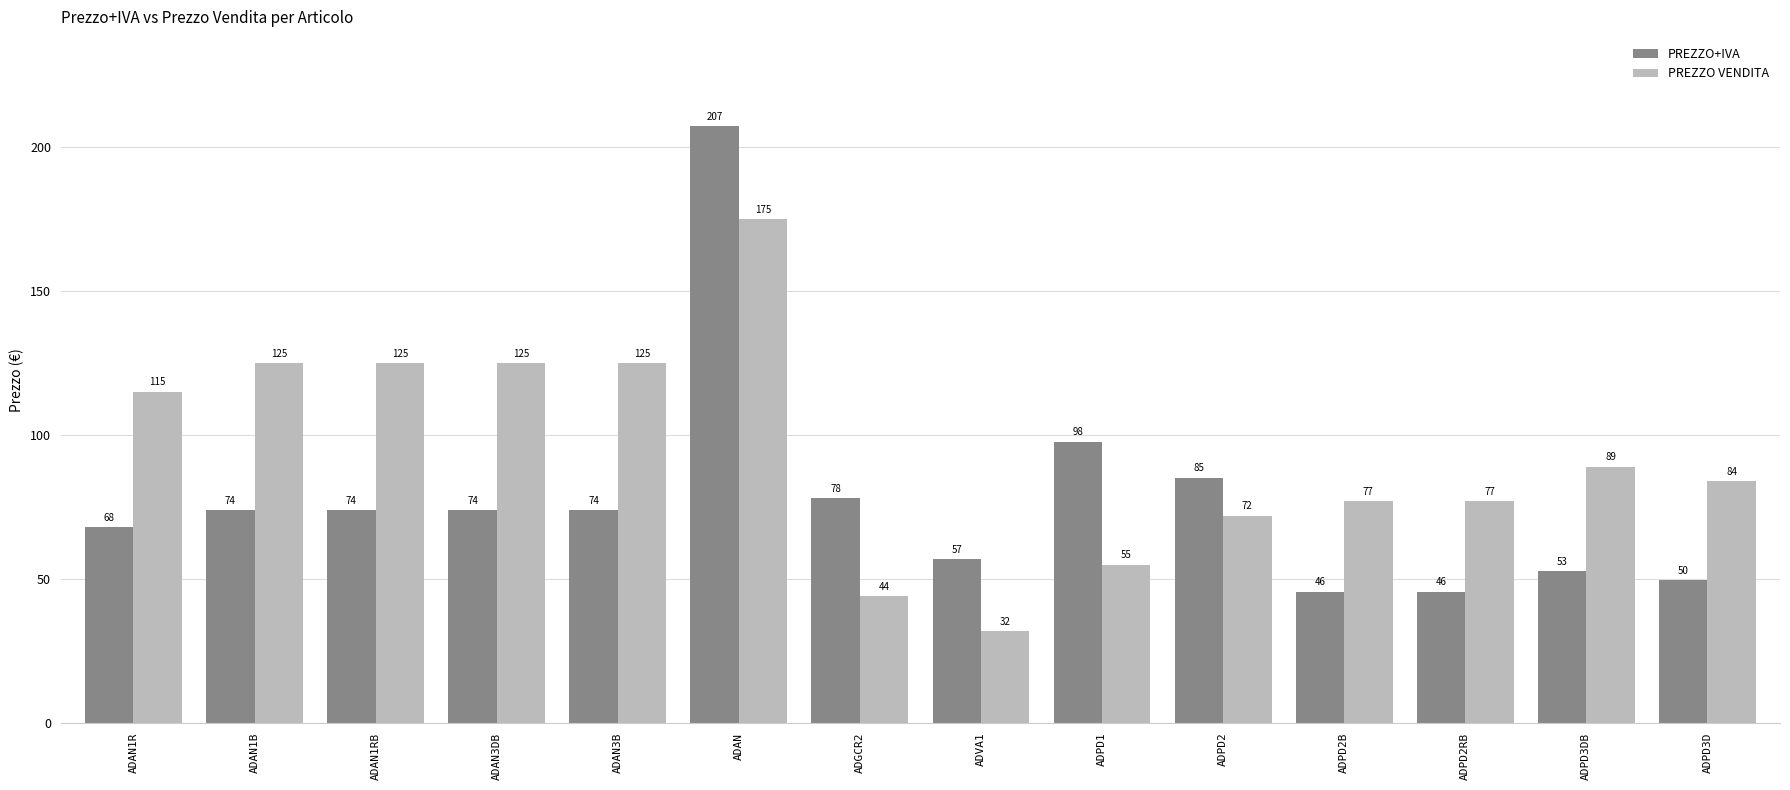

Count the number of categories in the chart.

14